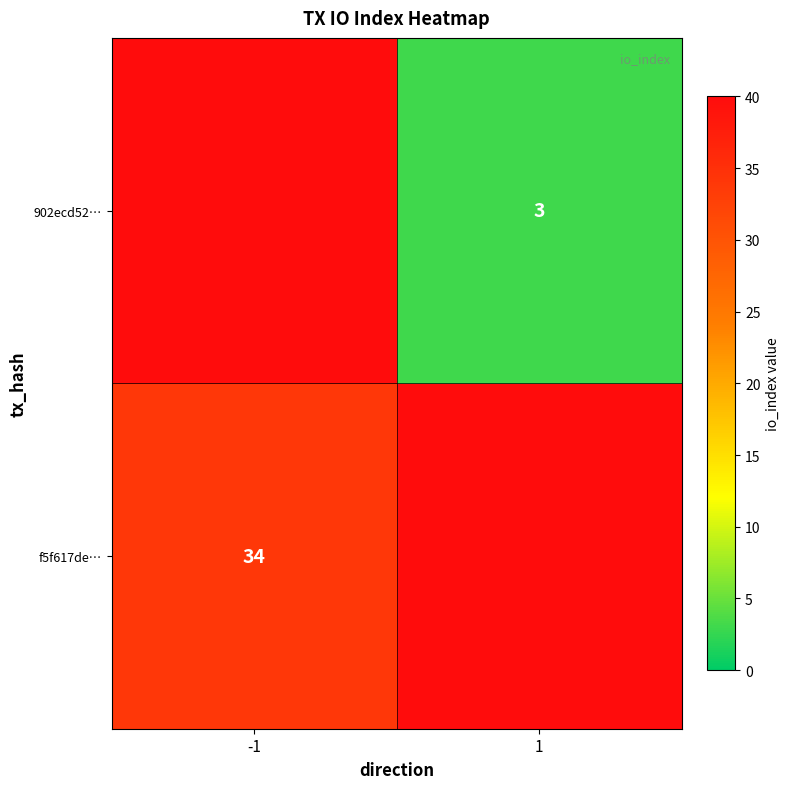

Count the number of categories in the chart.

2